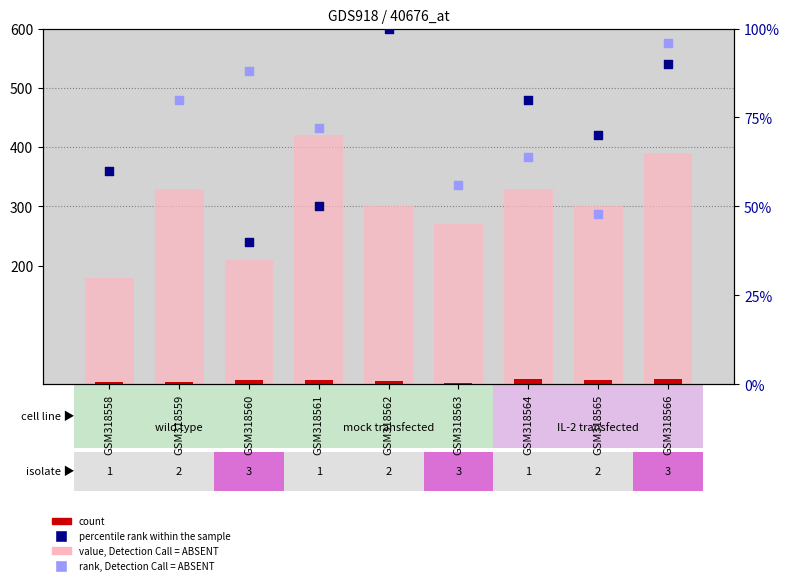

Which series has the largest Y range (max minus min)?

value, Detection Call = ABSENT